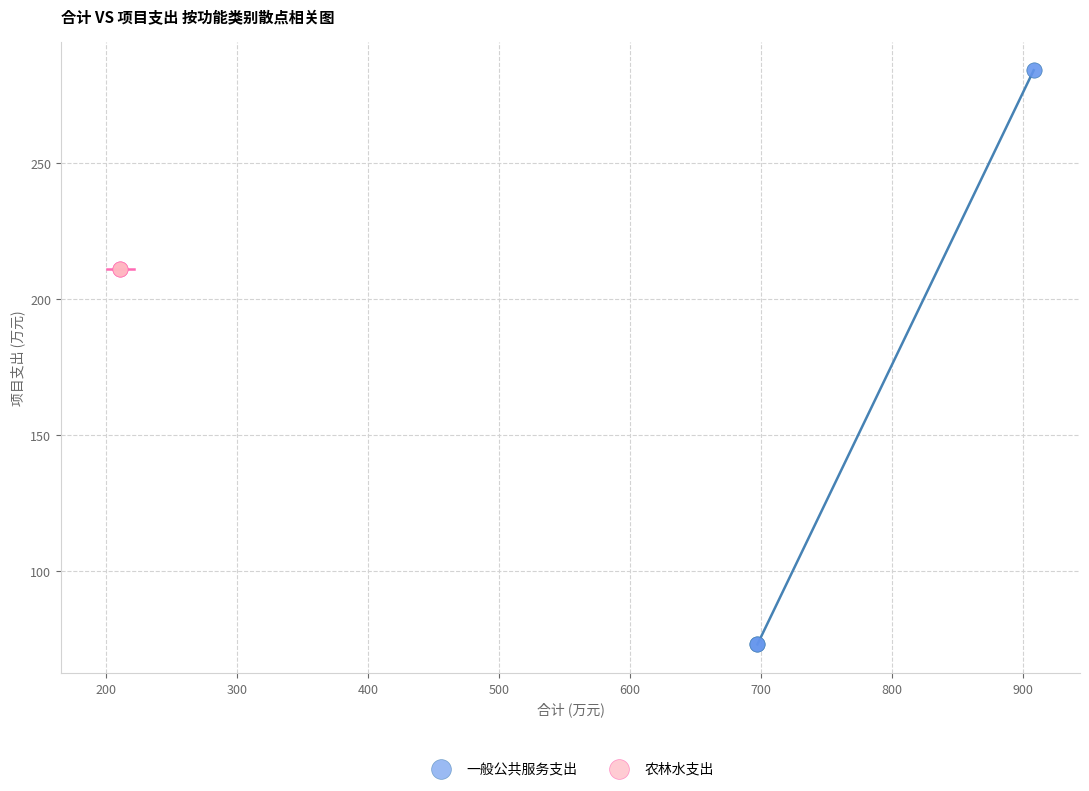

Which series reaches the maximum Y coordinate?

一般公共服务支出